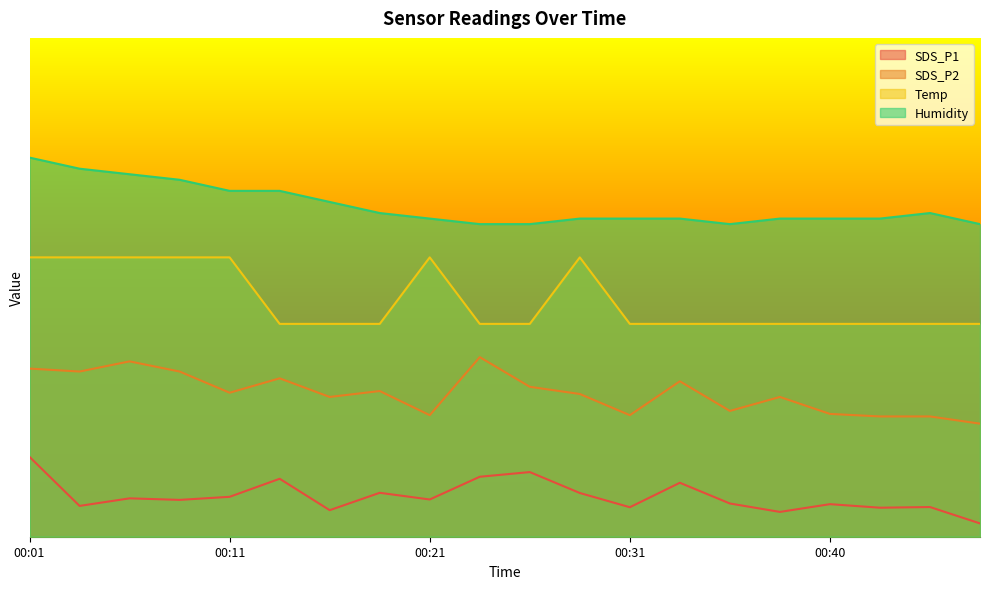

Rank the categories by Humidity value from lowest to highest.

00:23, 00:26, 00:35, 00:48, 00:21, 00:28, 00:31, 00:33, 00:38, 00:40, 00:43, 00:18, 00:45, 00:16, 00:11, 00:14, 00:09, 00:06, 00:04, 00:01